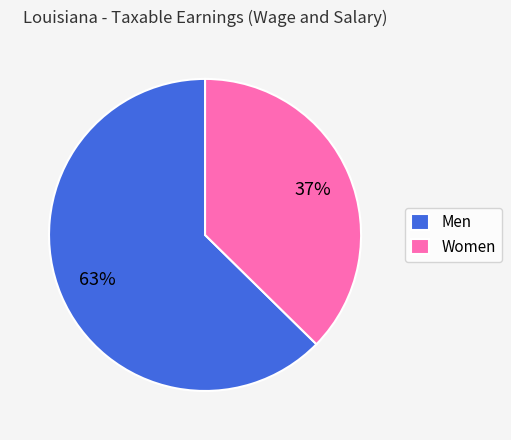

Count the number of slices in the pie.

2